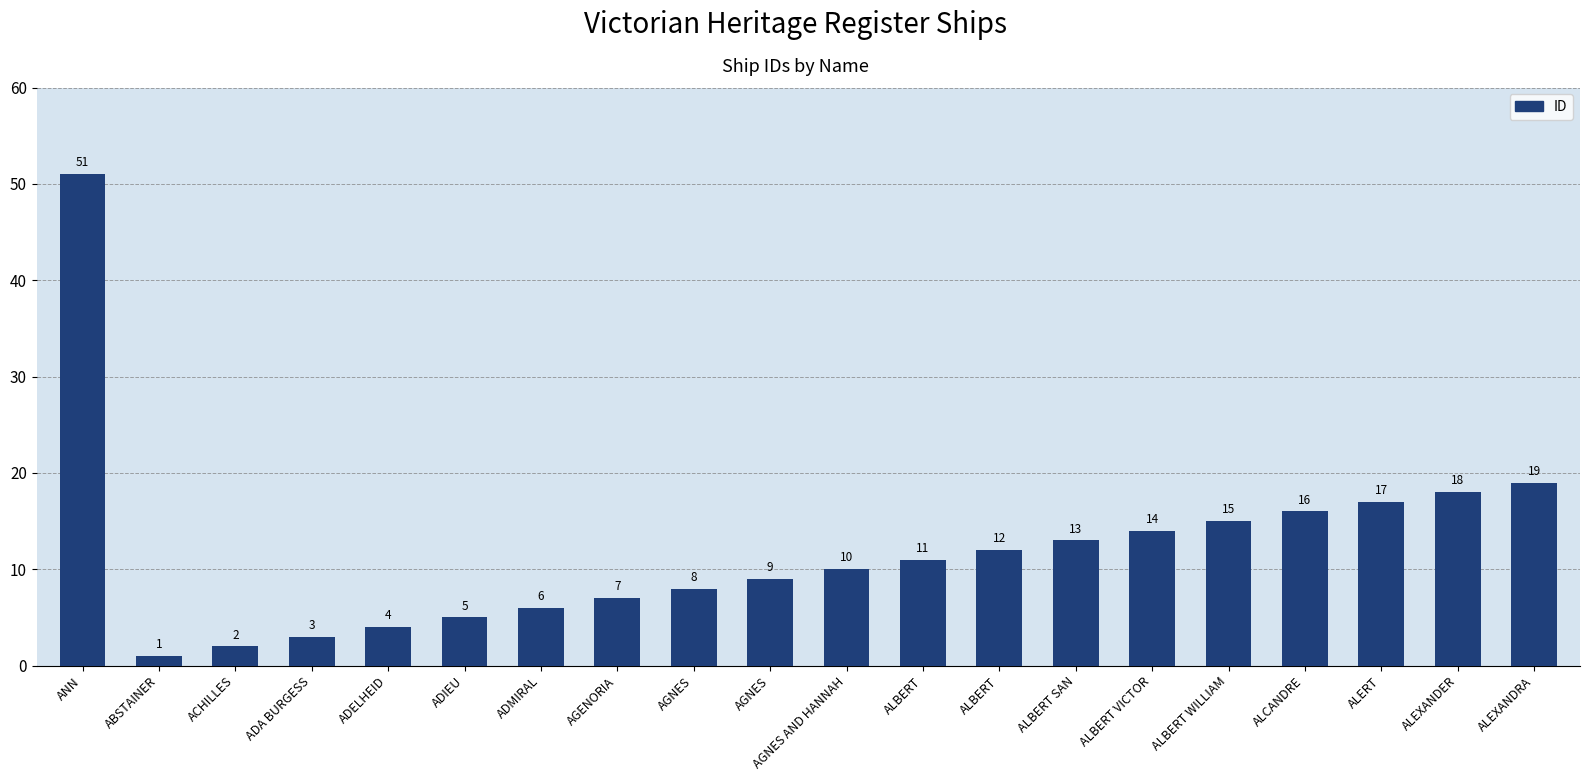

What is the sum of all values?

241